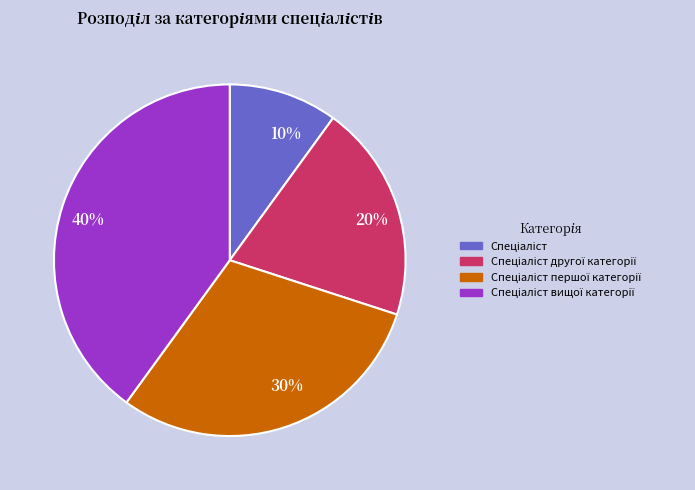

Is there a majority slice in this chart?

No